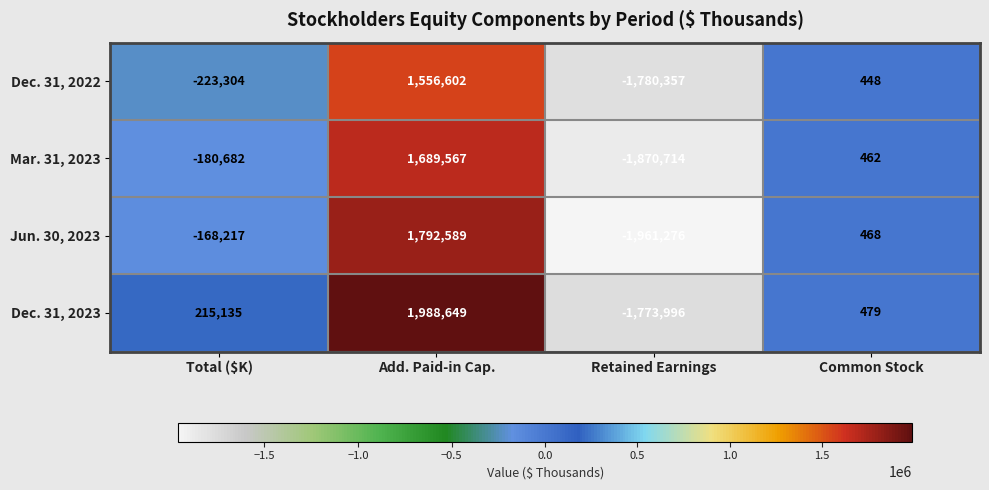

How many values in Dec. 31, 2023 are below zero?

1